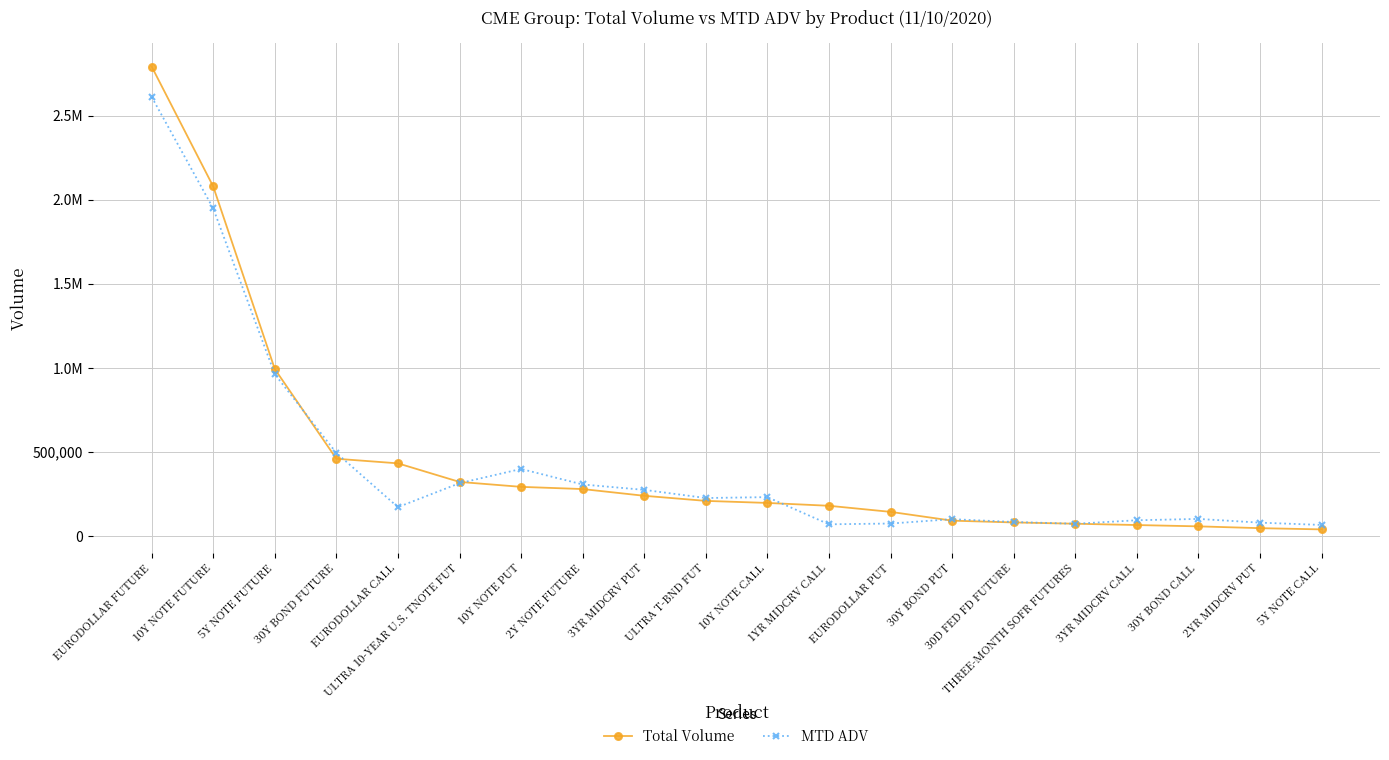

What are all the series names shown in the legend?

Total Volume, MTD ADV